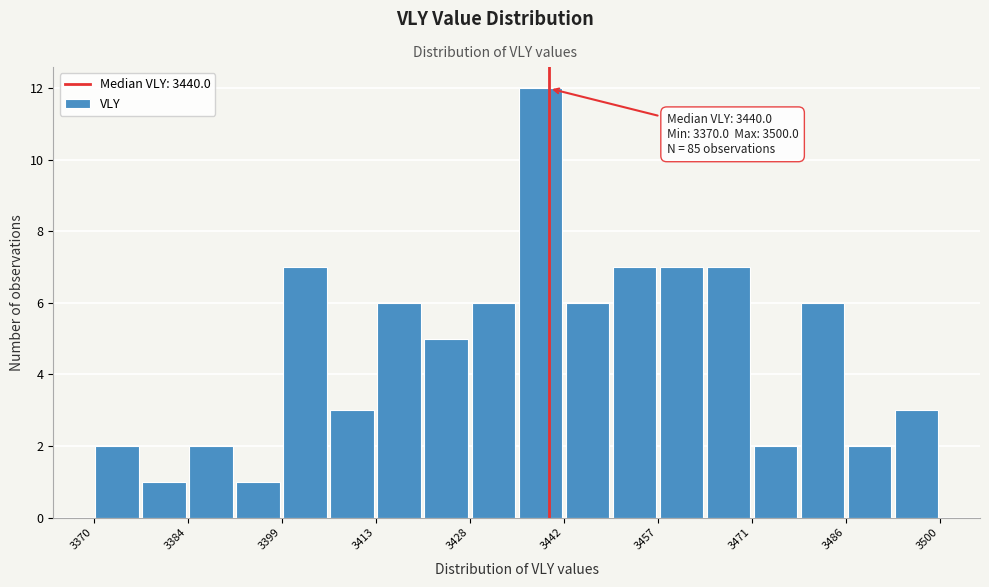

Read against the x-axis, roughly where is the centre of the tallest bar?

3438